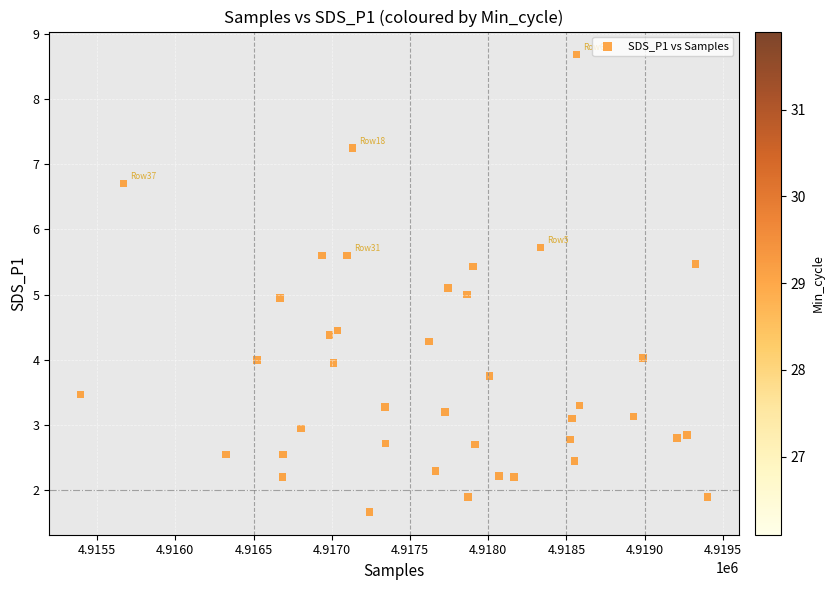

What is the range of X values (max minus min)?

4006.0